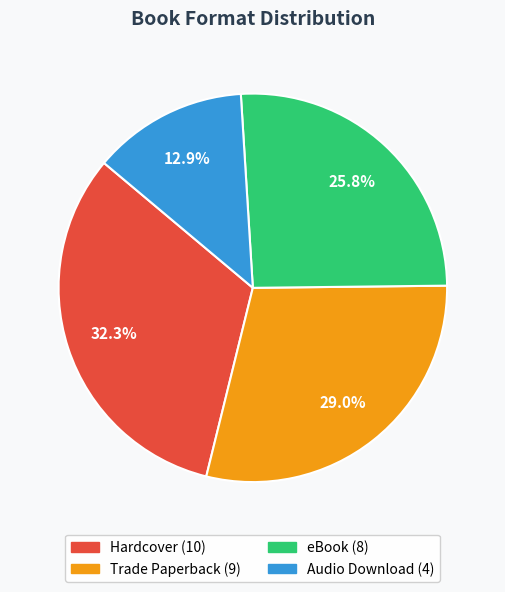

How many segments does this pie chart have?

4